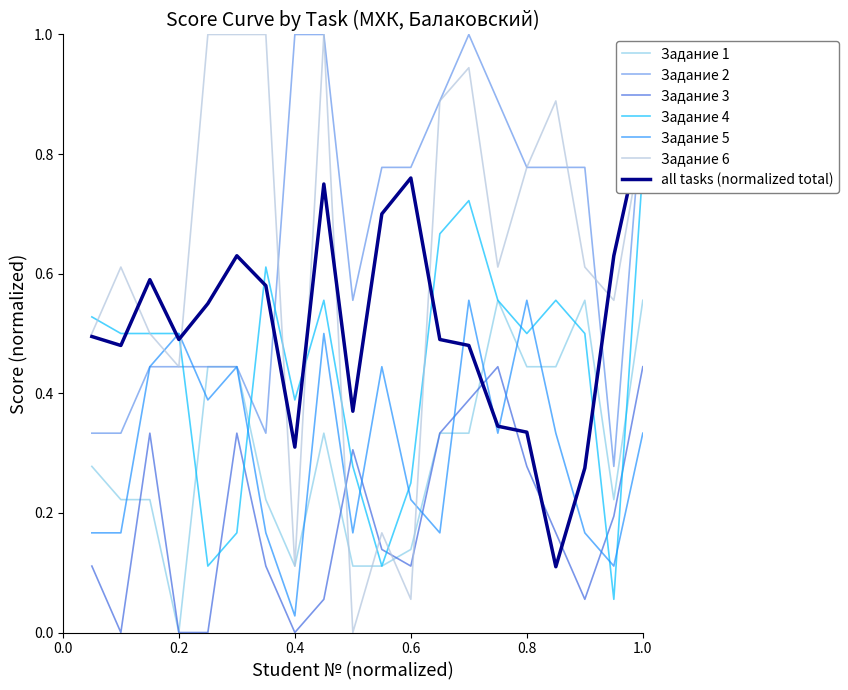

True or false: Задание 6 and Задание 5 cross at least once.

True